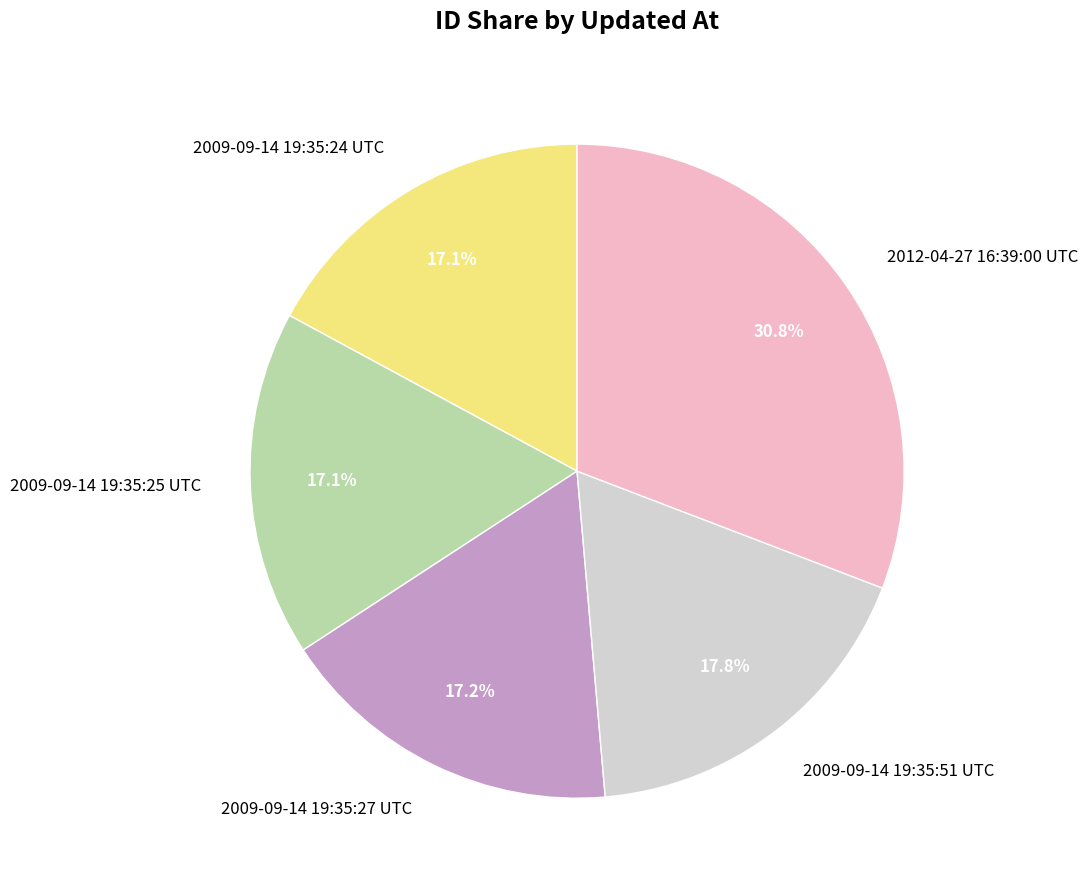

Approximately how many times larger is the value at 2009-09-14 19:35:25 UTC compared to 2009-09-14 19:35:27 UTC?

1.0